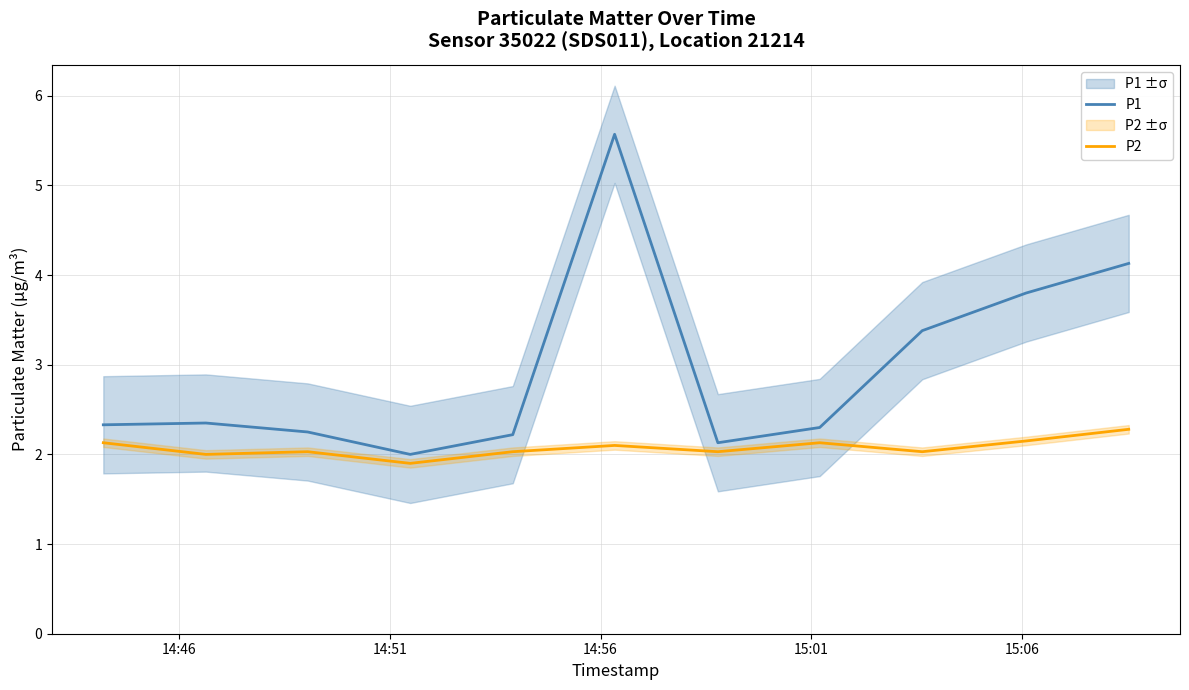

What is the highest value of the P2 series?

2.3